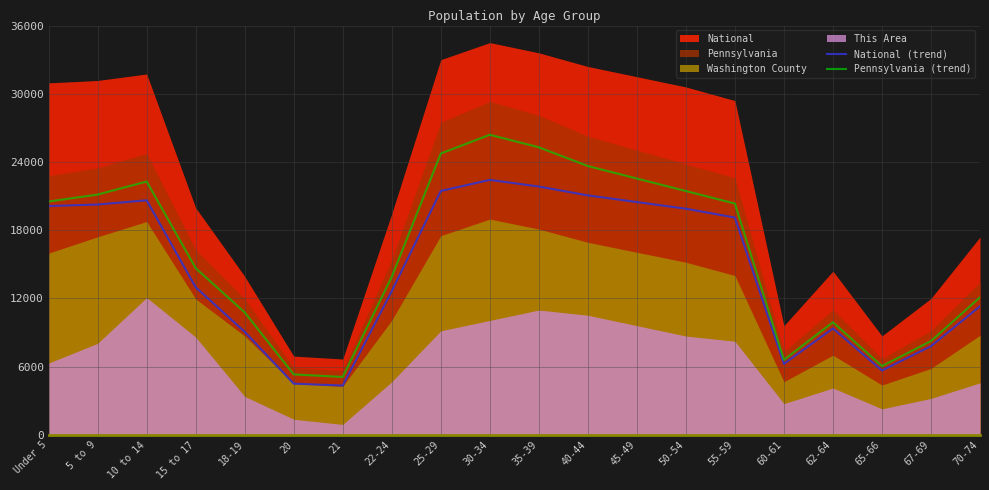

What position from the right is 62-64?

4